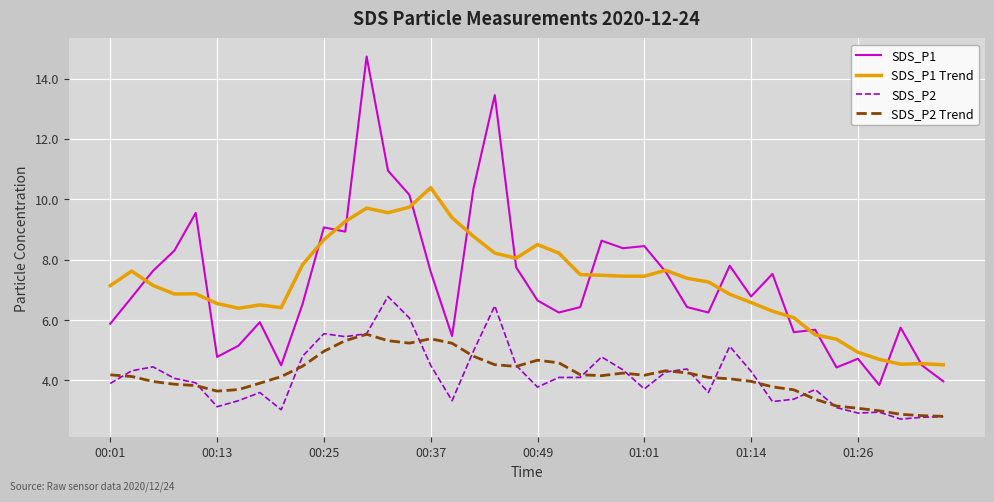

True or false: SDS_P2 and SDS_P1 cross at least once.

False